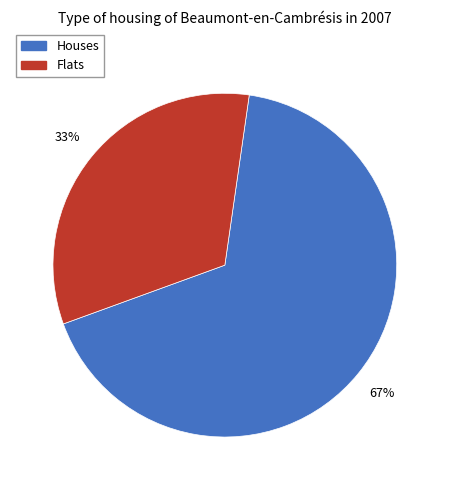

Is there any slice that represents more than half of the pie?

Yes